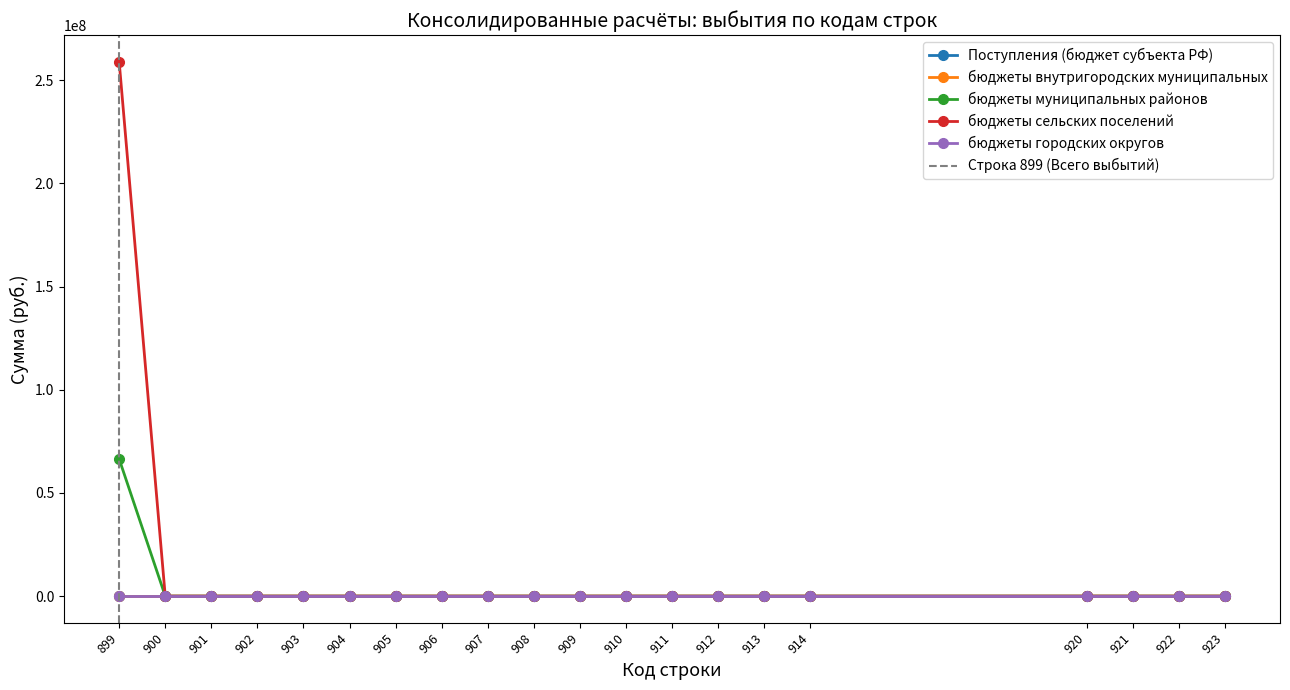

Reading left to right, extract all data points from this chart.

Поступления (бюджет субъекта РФ): 899=0.0	900=0.0	901=0.0	902=0.0	903=0.0	904=0.0	905=0.0	906=0.0	907=0.0	908=0.0	909=0.0	910=0.0	911=0.0	912=0.0	913=0.0	914=0.0	920=0.0	921=0.0	922=0.0	923=0.0
бюджеты внутригородских муниципальных: 899=0.0	900=0.0	901=0.0	902=0.0	903=0.0	904=0.0	905=0.0	906=0.0	907=0.0	908=0.0	909=0.0	910=0.0	911=0.0	912=0.0	913=0.0	914=0.0	920=0.0	921=0.0	922=0.0	923=0.0
бюджеты муниципальных районов: 899=66376496.5	900=0.0	901=0.0	902=0.0	903=0.0	904=0.0	905=0.0	906=0.0	907=0.0	908=0.0	909=0.0	910=0.0	911=0.0	912=0.0	913=0.0	914=0.0	920=0.0	921=0.0	922=0.0	923=0.0
бюджеты сельских поселений: 899=258893700.0	900=0.0	901=0.0	902=0.0	903=0.0	904=0.0	905=0.0	906=0.0	907=0.0	908=0.0	909=0.0	910=0.0	911=0.0	912=0.0	913=0.0	914=0.0	920=0.0	921=0.0	922=0.0	923=0.0
бюджеты городских округов: 899=0.0	900=0.0	901=0.0	902=0.0	903=0.0	904=0.0	905=0.0	906=0.0	907=0.0	908=0.0	909=0.0	910=0.0	911=0.0	912=0.0	913=0.0	914=0.0	920=0.0	921=0.0	922=0.0	923=0.0